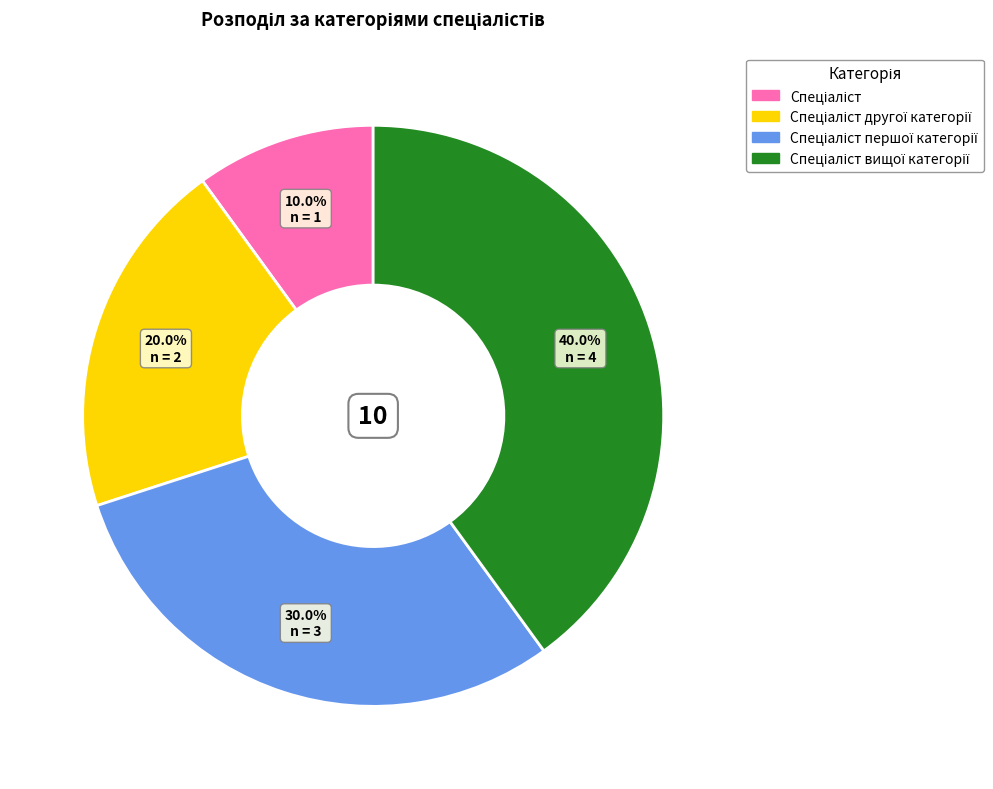

Is there any slice that represents more than half of the pie?

No